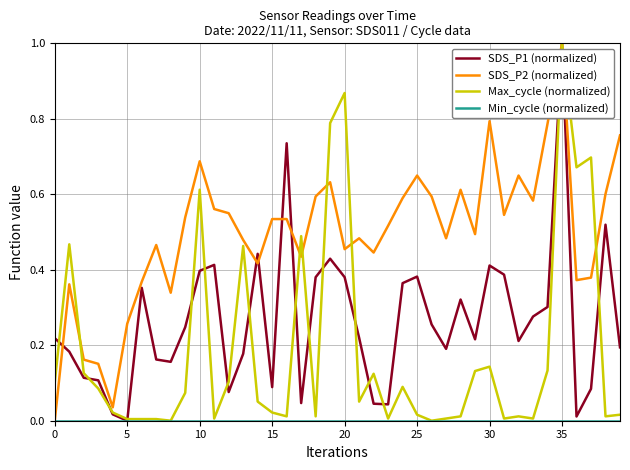

How many lines are shown in the chart?

4